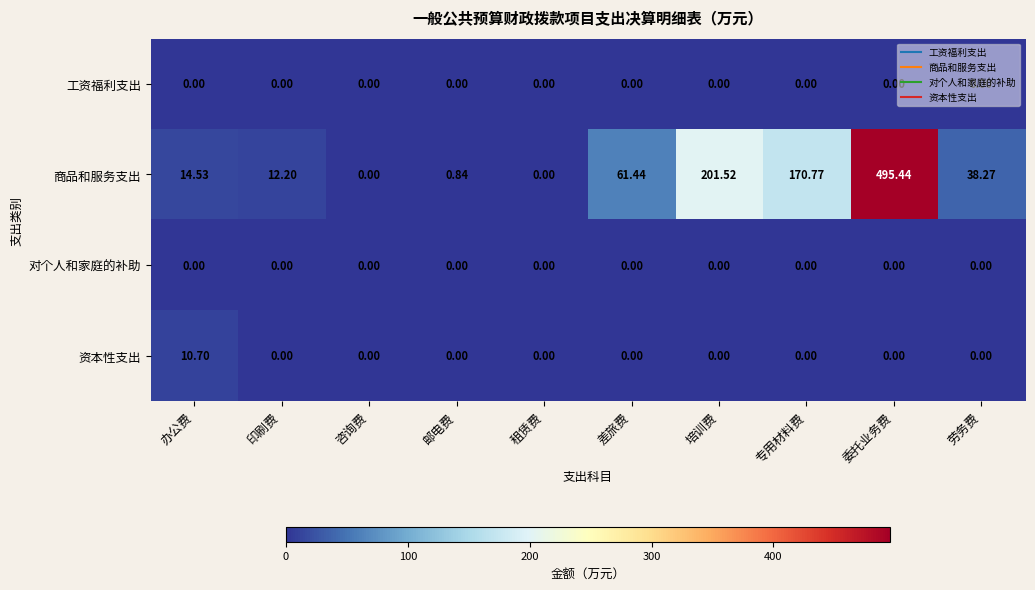

Which series has the widest spread of values?

商品和服务支出